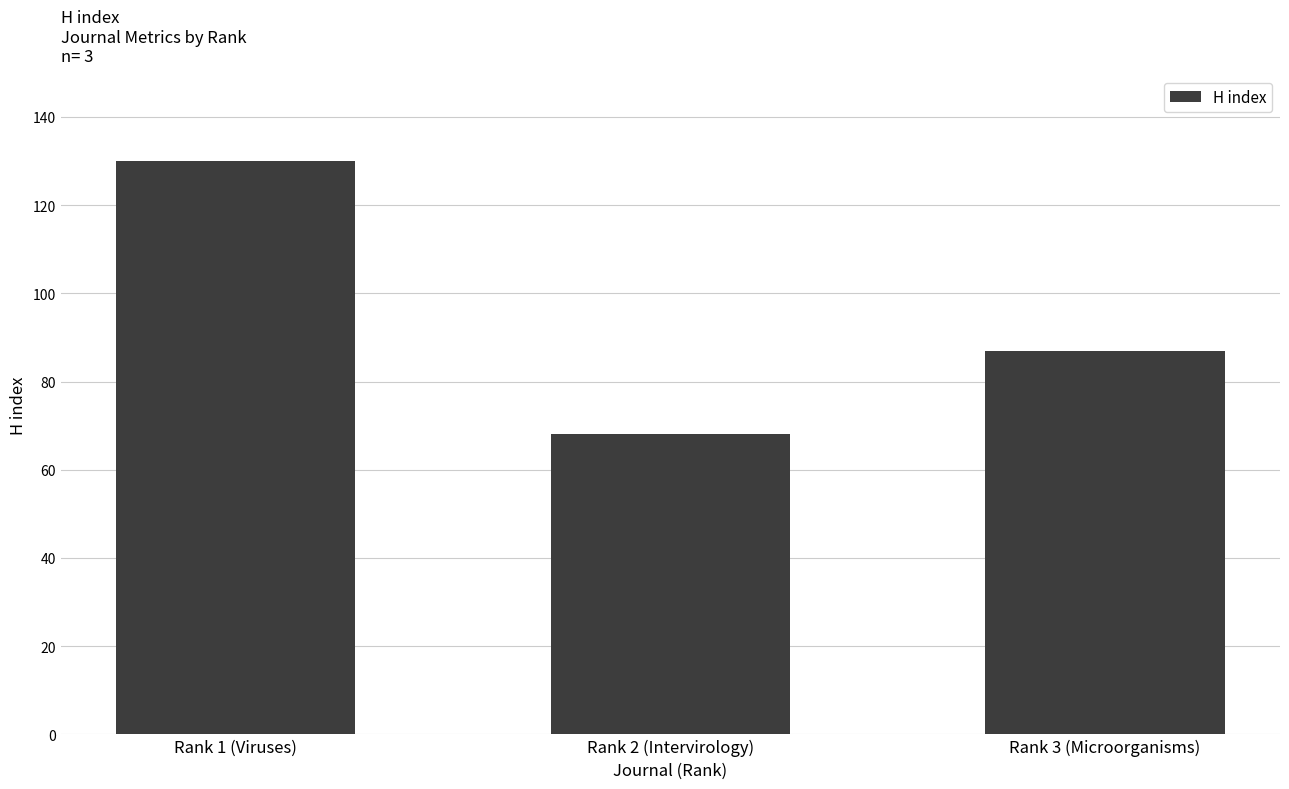

Which has a higher value, Rank 3 (Microorganisms) or Rank 2 (Intervirology)?

Rank 3 (Microorganisms)